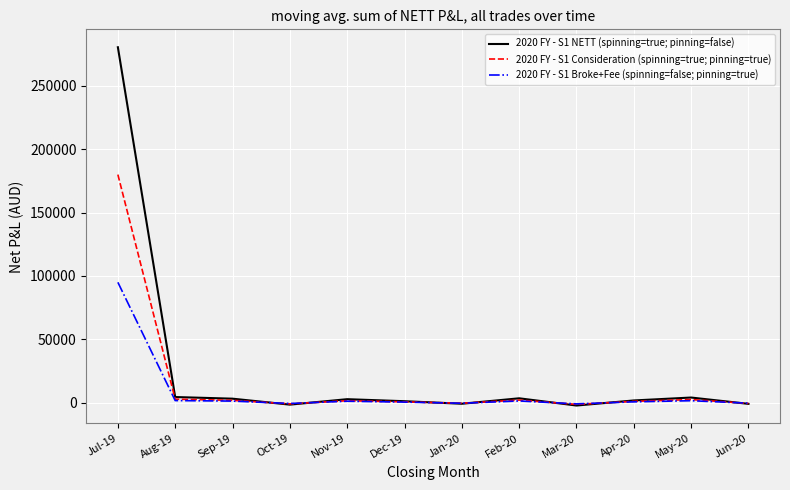

List the series in order of their peak value, highest first.

2020 FY - S1 NETT (spinning=true; pinning=false), 2020 FY - S1 Consideration (spinning=true; pinning=true), 2020 FY - S1 Broke+Fee (spinning=false; pinning=true)